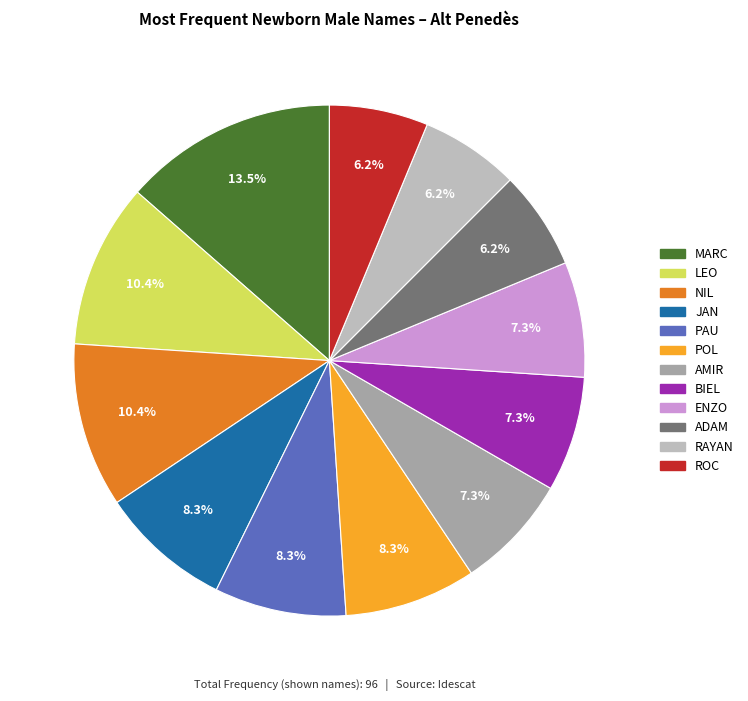

How many slices are in this pie chart?

12